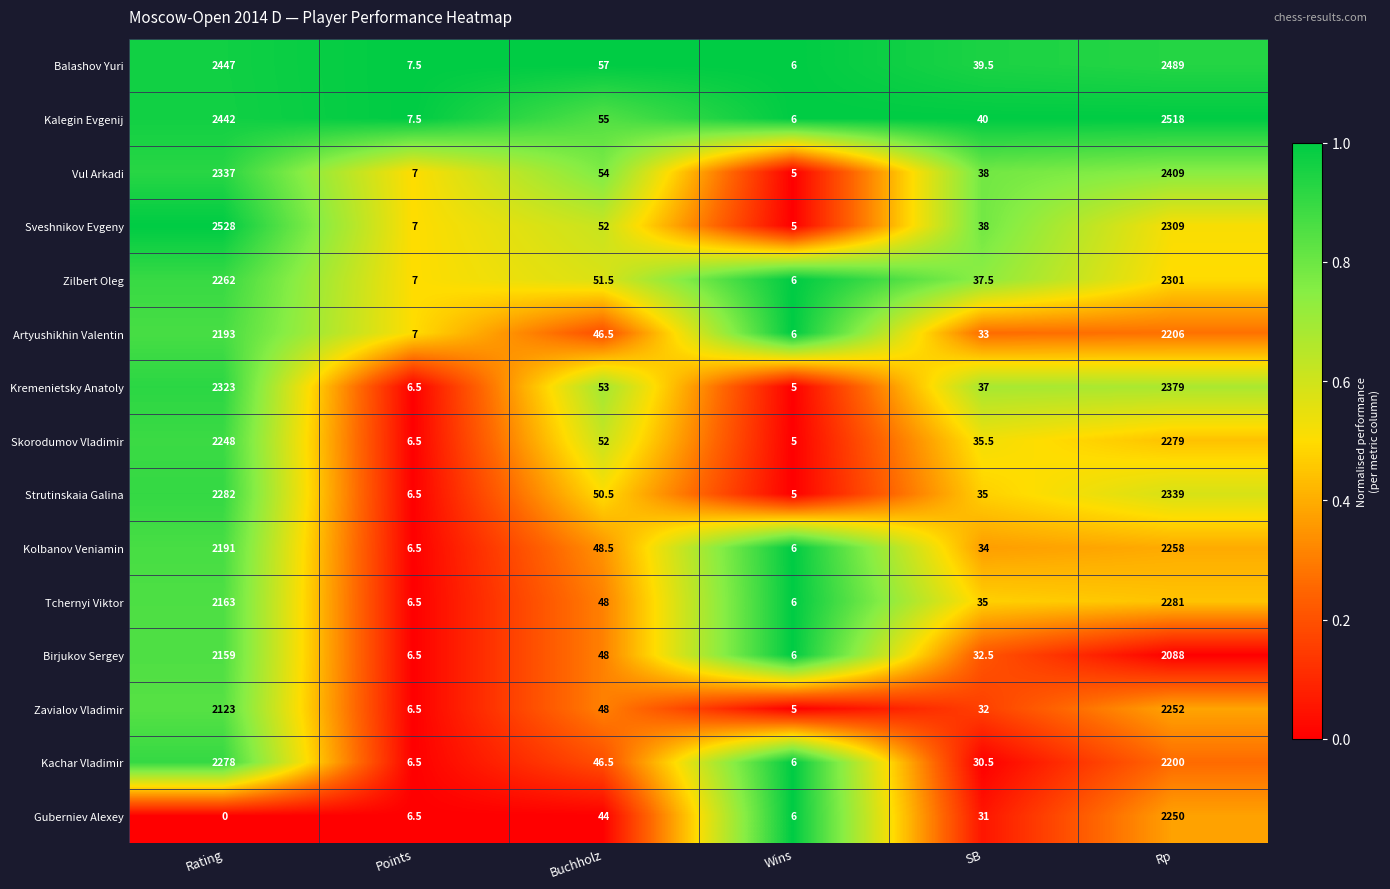

What is the difference between the second highest and second lowest values in the Vul Arkadi series?

2330.0